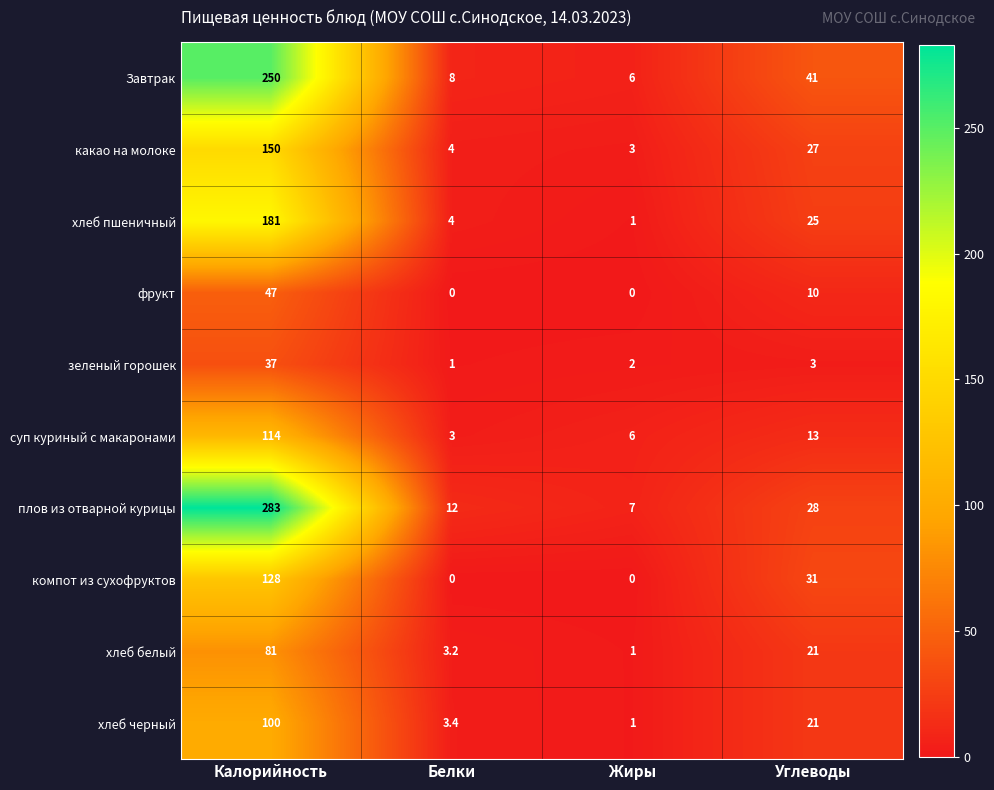

What is the difference between the maximum and minimum values in the компот из сухофруктов series?

128.0